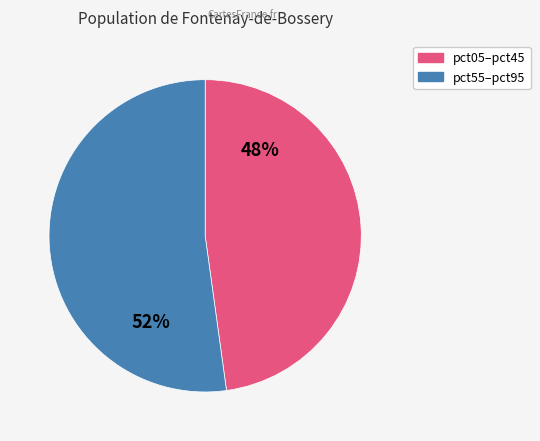

Is there any slice that represents more than half of the pie?

Yes